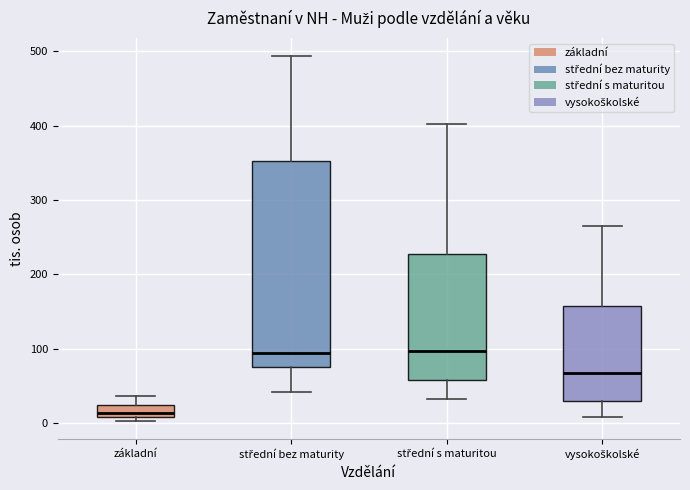

Where is the lower edge of the box for vysokoškolské on the y-axis? The values are not printed on the chart, so give them approximately, as read against the axis.

30